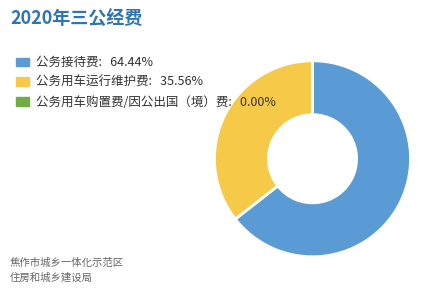

What is the ratio of the value at 公务接待费: 64.44% to the value at 公务用车运行维护费: 35.56%?

1.8